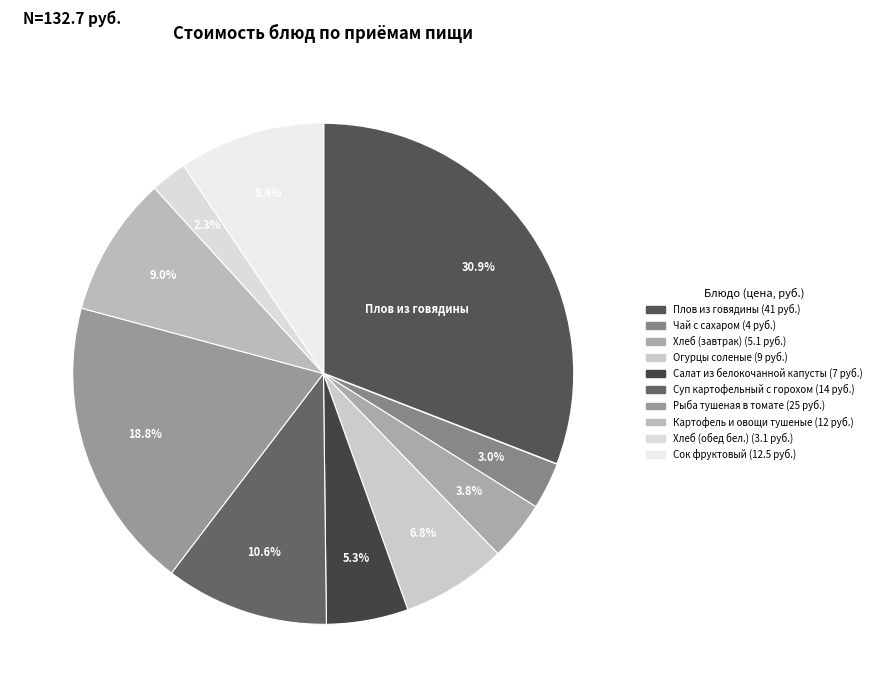

Does Хлеб (обед бел.) account for over 50% of the chart?

No